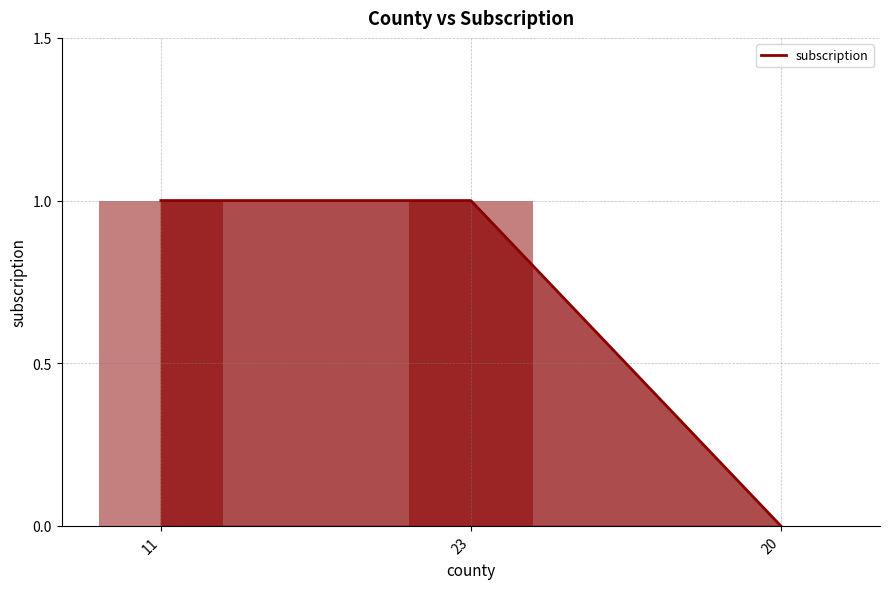

What is the label of the 1st bar from the right?

20